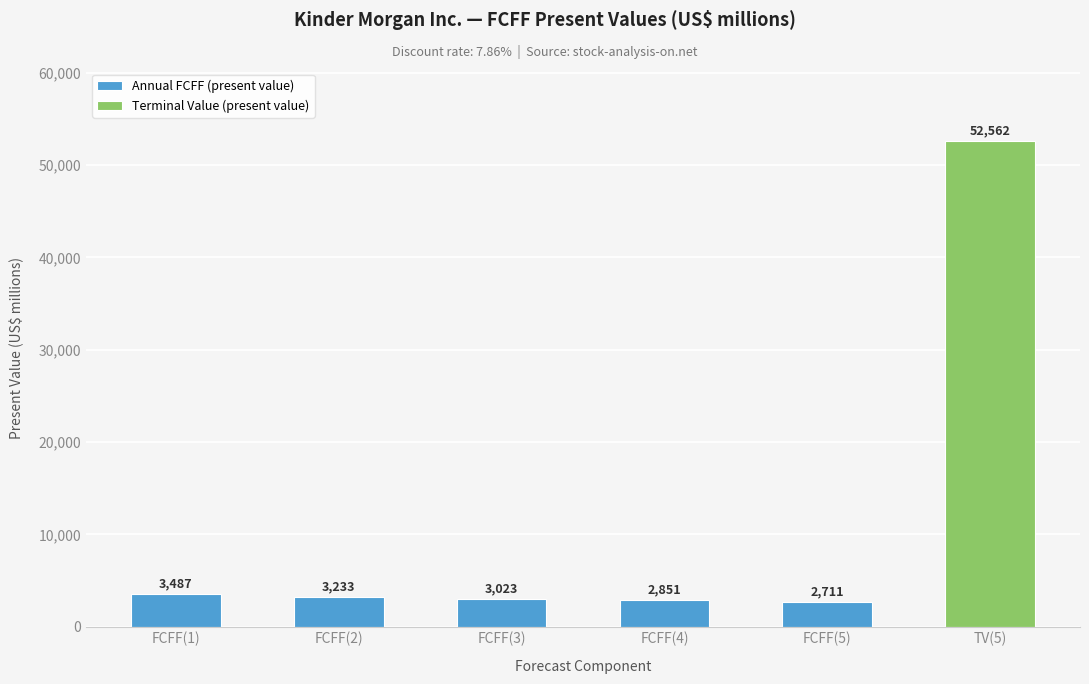

Rank the categories by Annual FCFF (present value) value from lowest to highest.

FCFF(5), FCFF(4), FCFF(3), FCFF(2), FCFF(1)